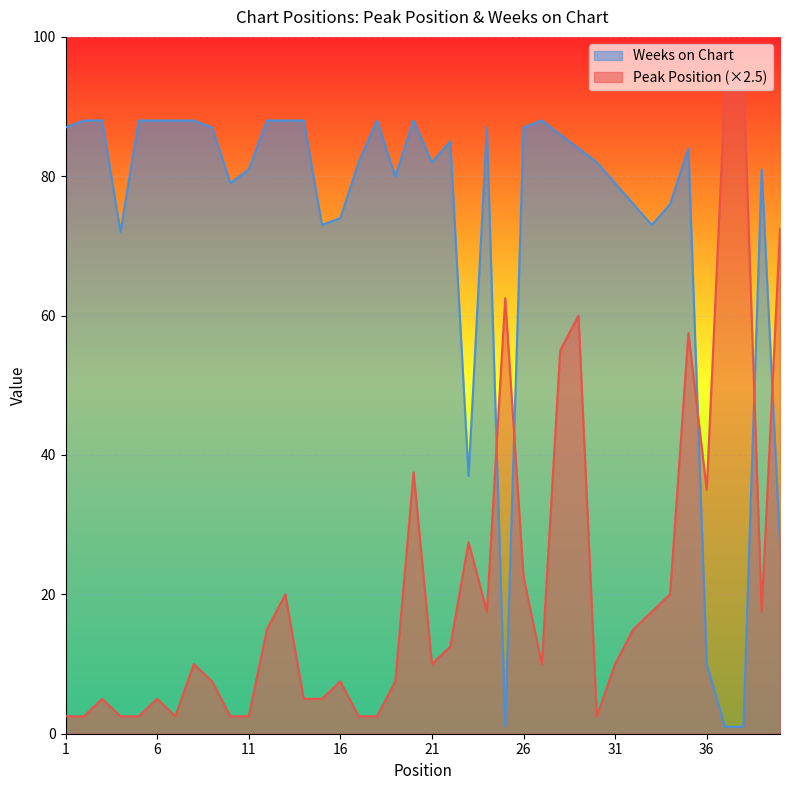

At which category is the sum across all series the highest?

29